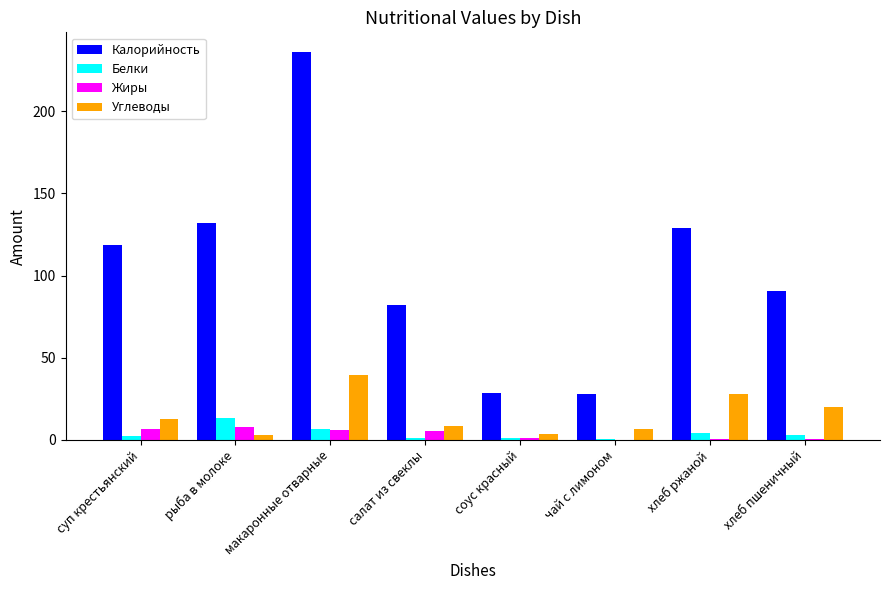

Is the value of Углеводы at макаронные отварные greater than the value of Белки at хлеб пшеничный?

Yes